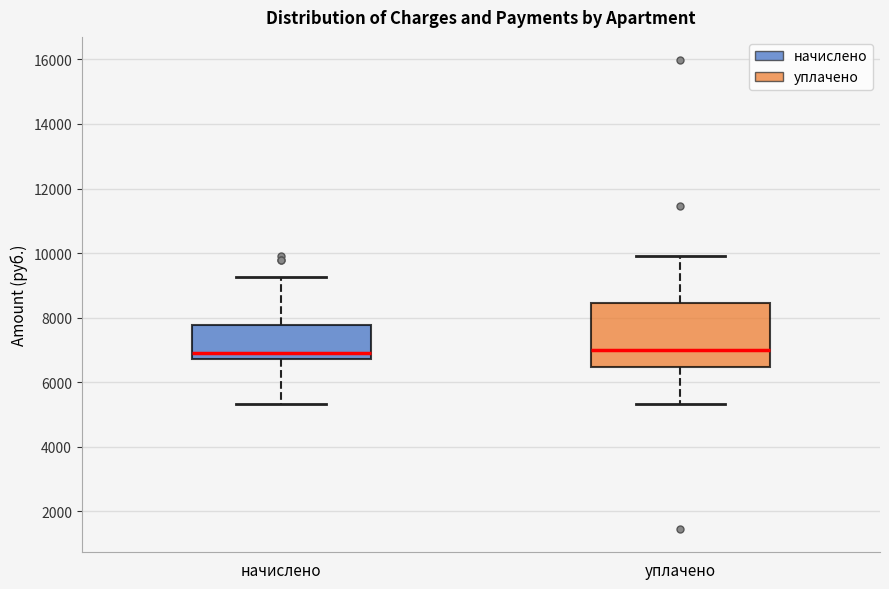

Reading left to right, read every box against the y-axis: the position of its median line, the range the box covers, and the ends of its whiskers. The values are not printed on the chart, so give them approximately, as read against the axis.

начислено: median 7000, box 6800 to 7800, whiskers 5400 to 9200
уплачено: median 7000, box 6400 to 8400, whiskers 5400 to 9800